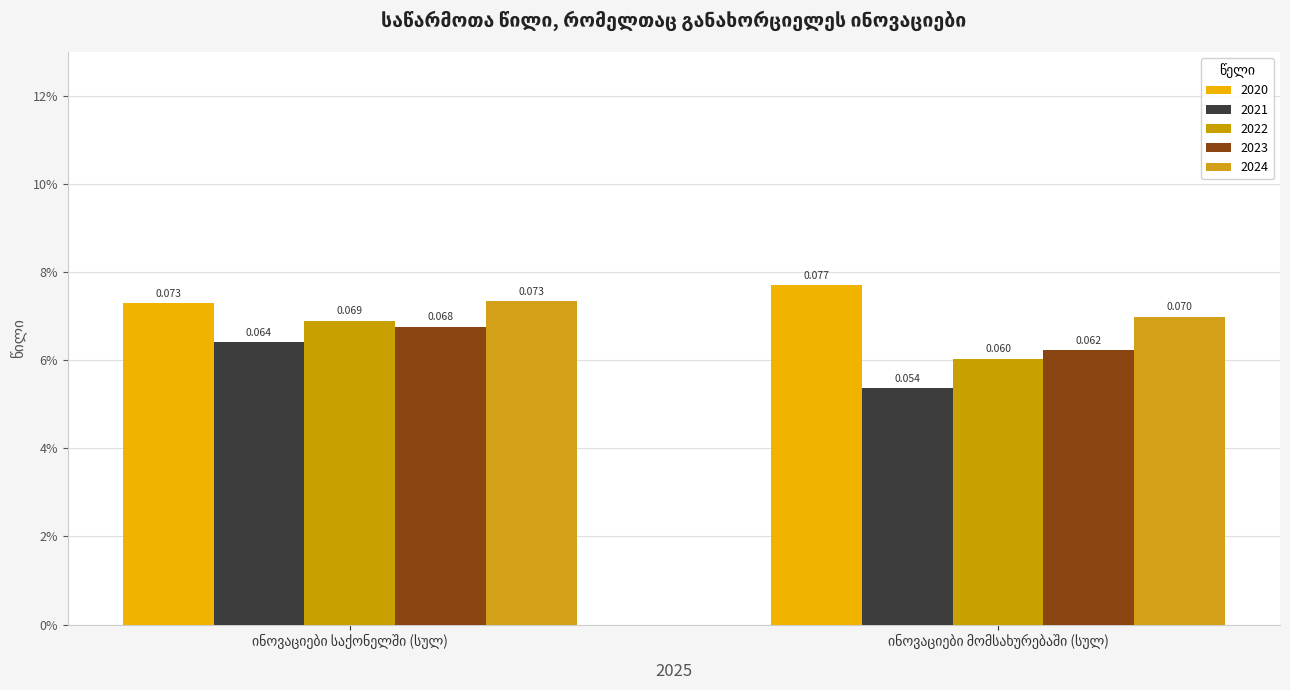

Are the bars grouped side by side (vs. stacked)?

Yes